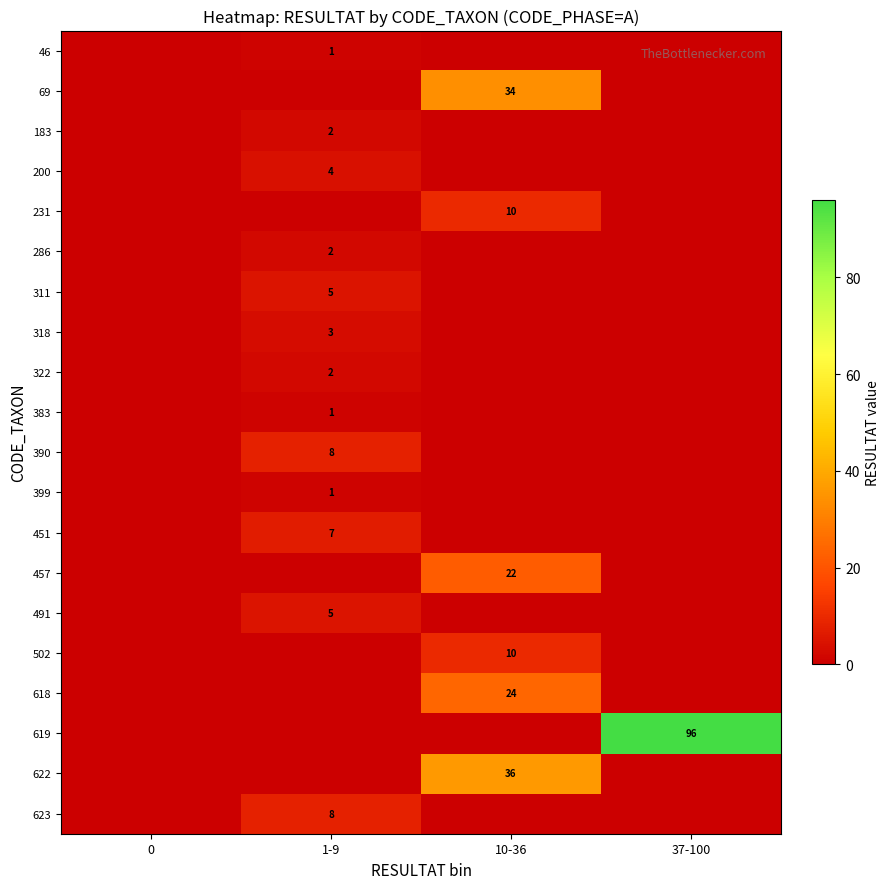

The 311 series shows 5 at 1-9. True or false?

True